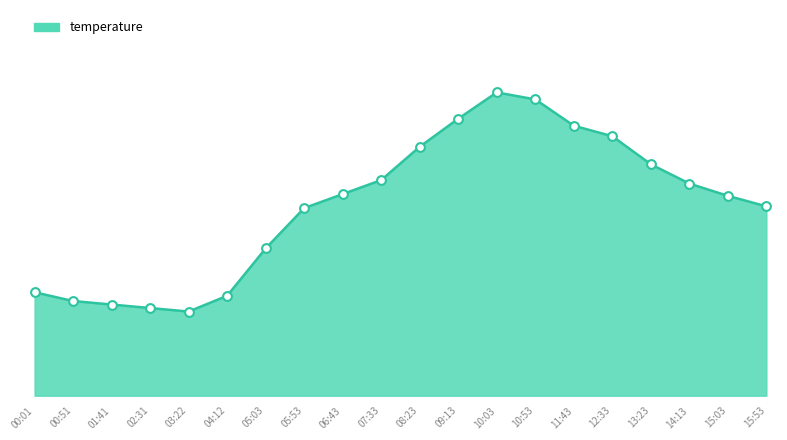

Which has a higher value, 03:22 or 07:33?

07:33